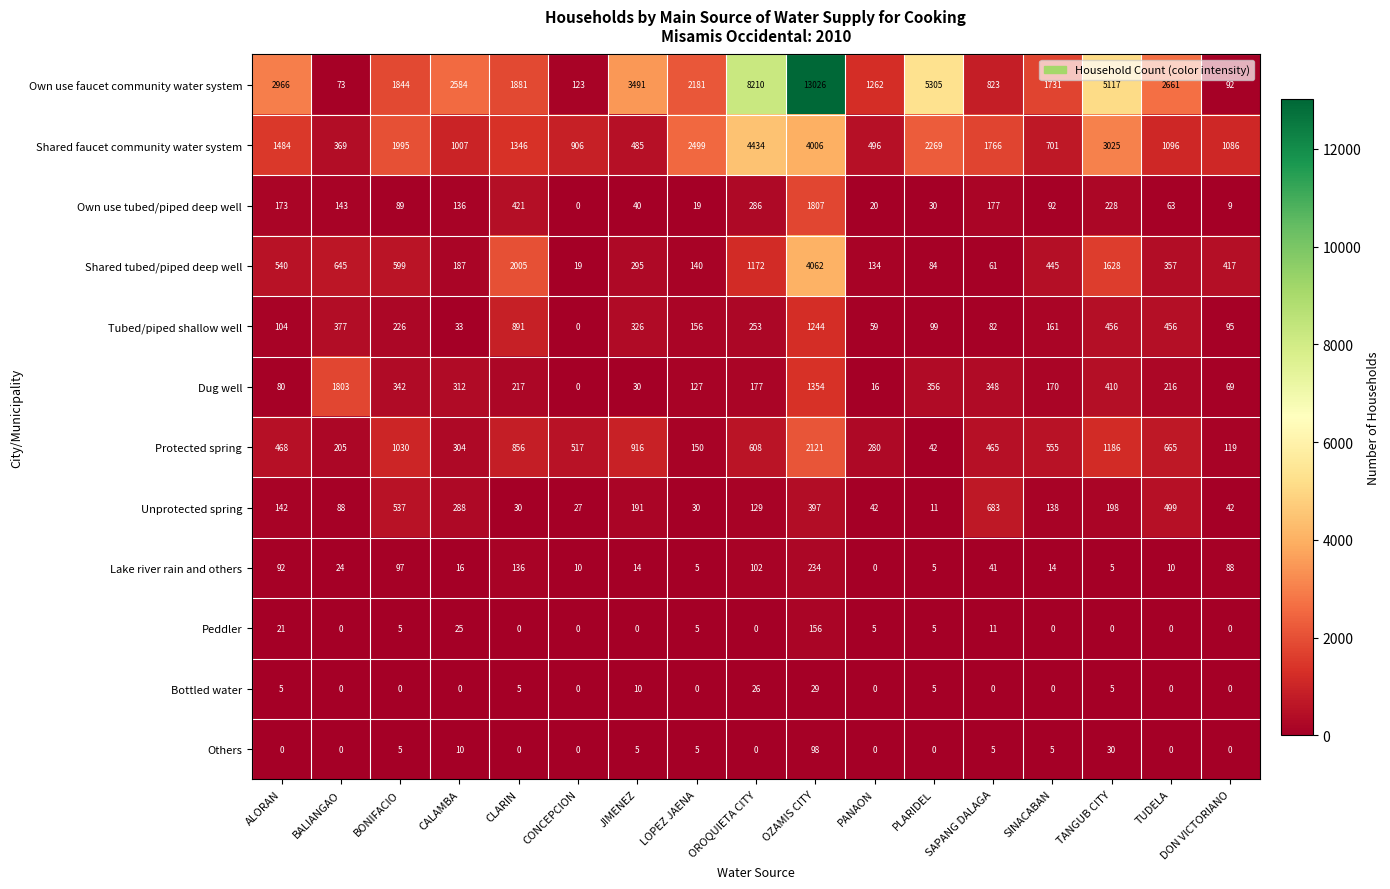

List the series in order of their peak value, lowest first.

Bottled water, Others, Peddler, Lake river rain and others, Unprotected spring, Tubed/piped shallow well, Dug well, Own use tubed/piped deep well, Protected spring, Shared tubed/piped deep well, Shared faucet community water system, Own use faucet community water system